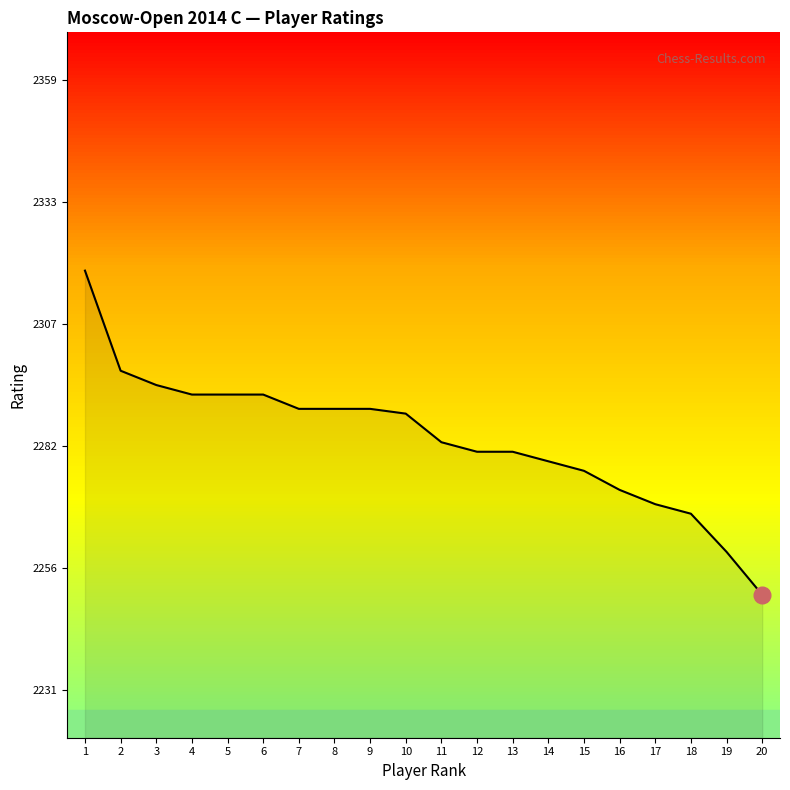

Is it true that the value at 3 is 2295?

True